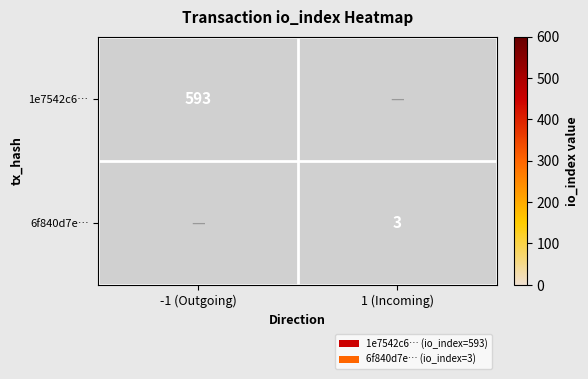

At which category does the chart reach its peak across all series?

-1 (Outgoing)